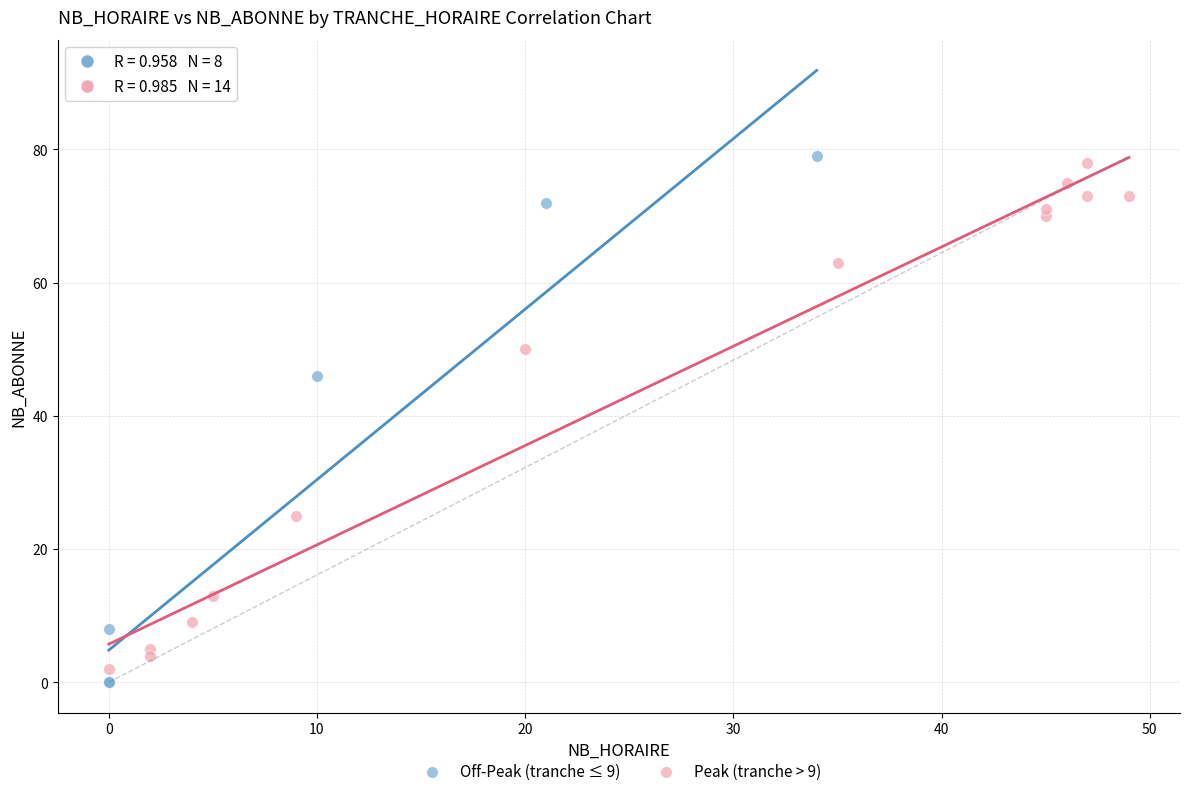

What are all the series names shown in the legend?

Off-Peak (tranche ≤ 9), Peak (tranche > 9)